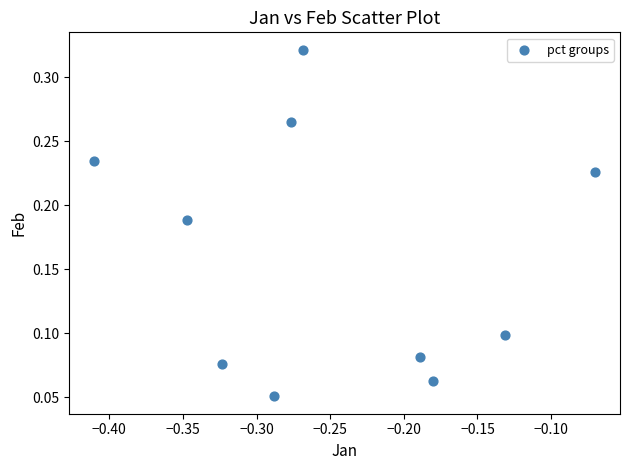

How many data points are displayed?

10